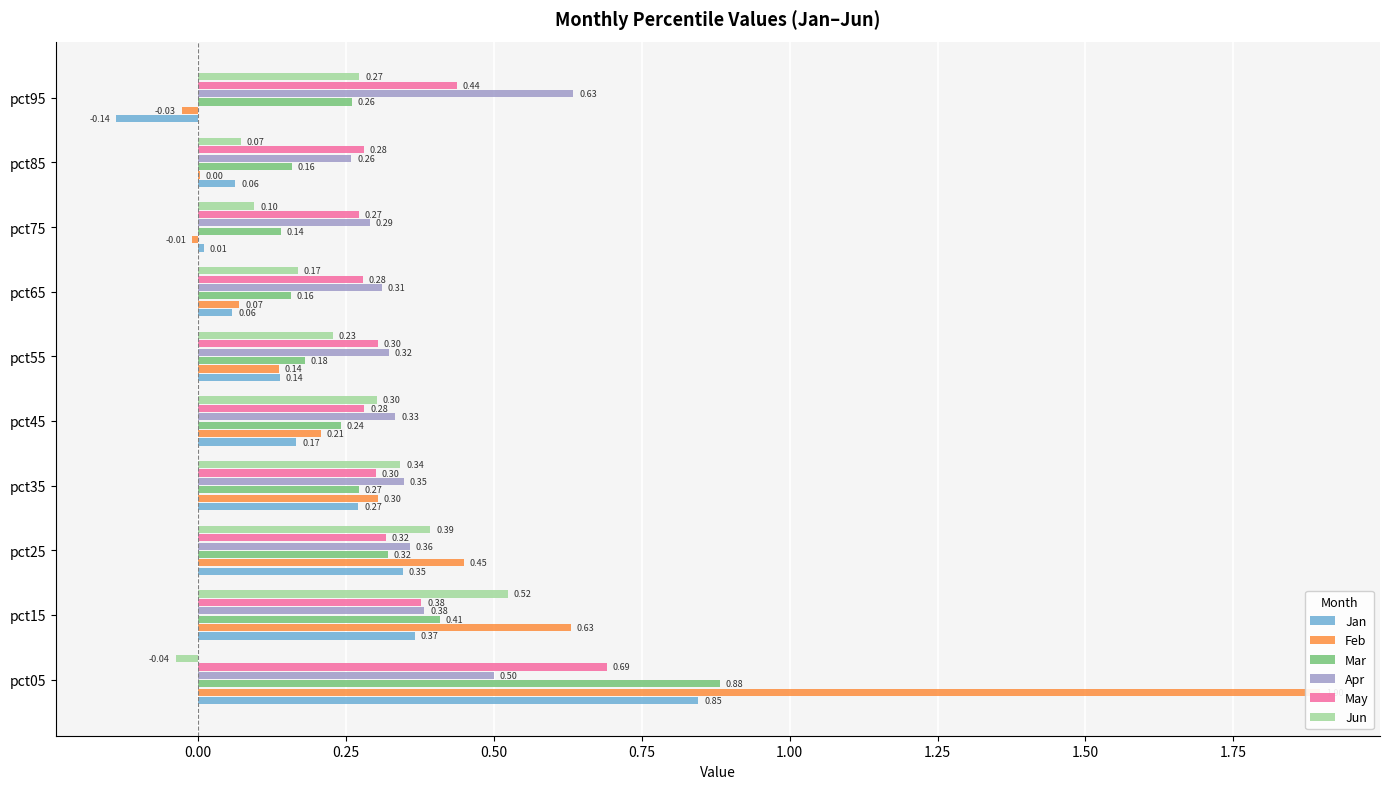

True or false: Apr has a value of 0.3 at pct55.

True